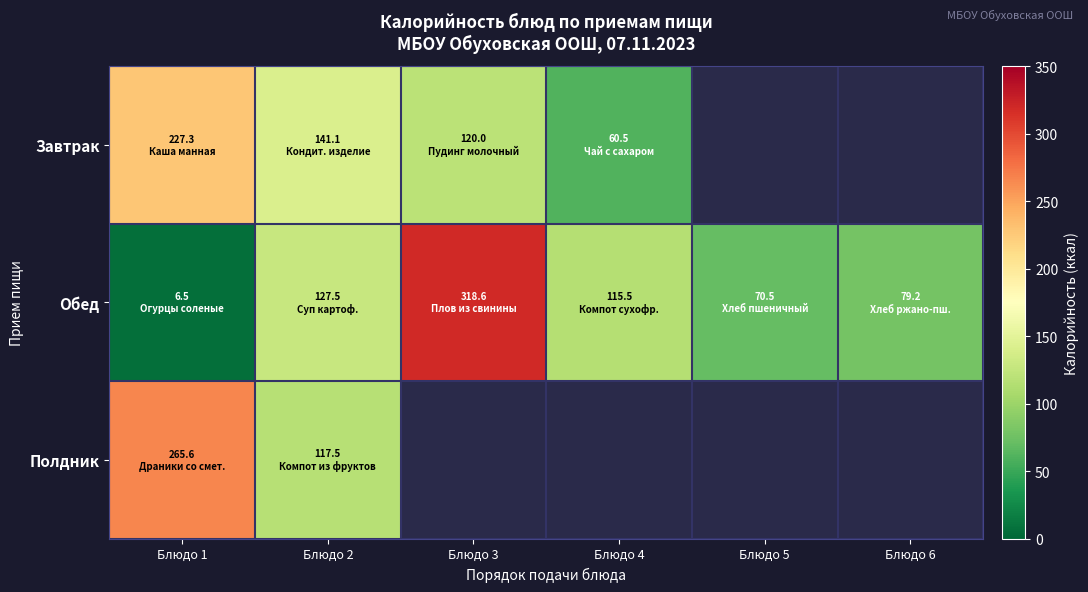

Where does the Обед series first go above 115?

Блюдо 2